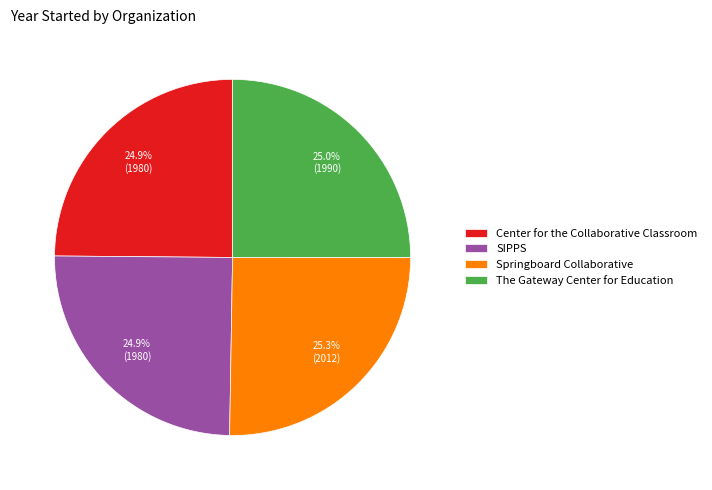

Approximately how many times larger is the value at Springboard Collaborative compared to The Gateway Center for Education?

1.0